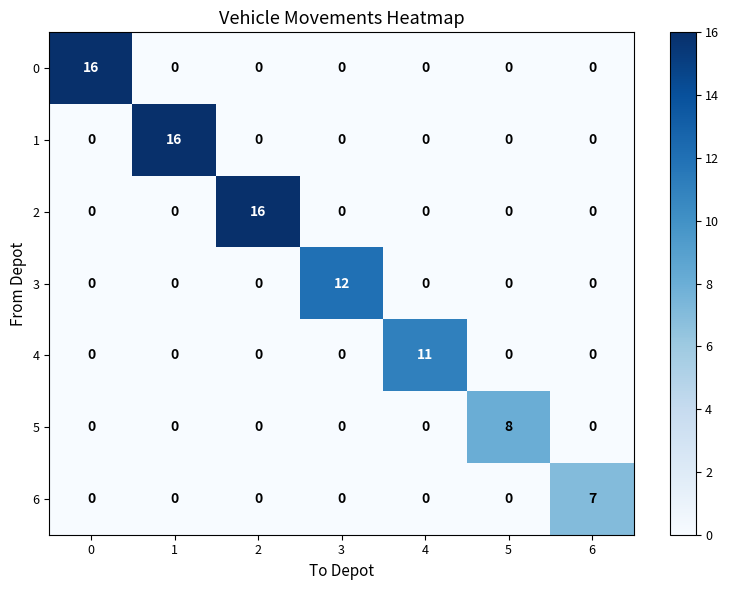

True or false: 1 has a value of 0 at 6.

True